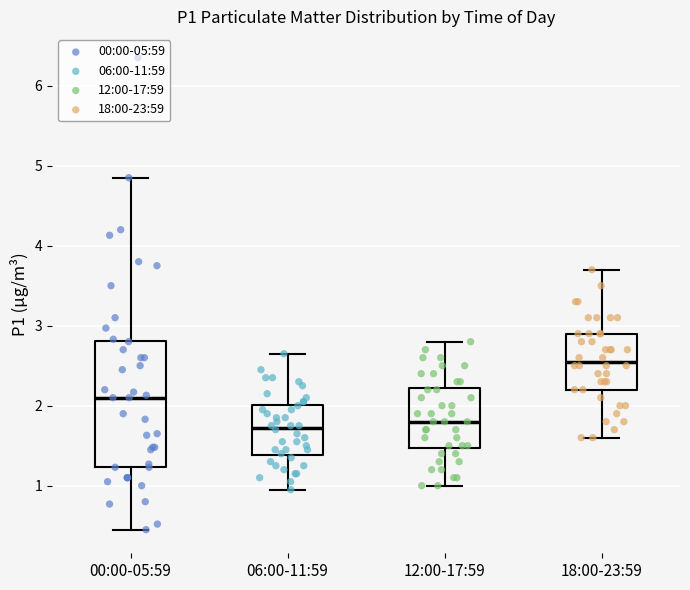

Where is the upper edge of the box for 06:00-11:59 on the y-axis? The values are not printed on the chart, so give them approximately, as read against the axis.

2.0